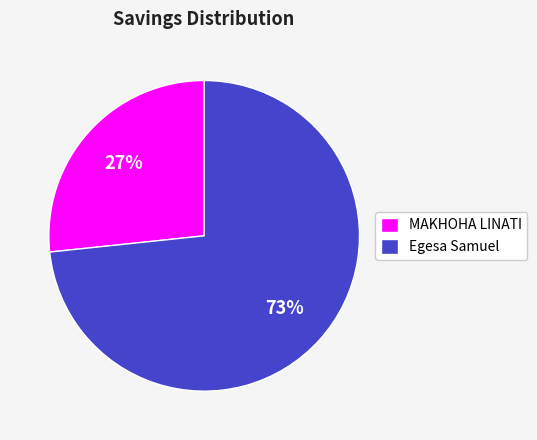

Which has a higher value, MAKHOHA LINATI or Egesa Samuel?

Egesa Samuel